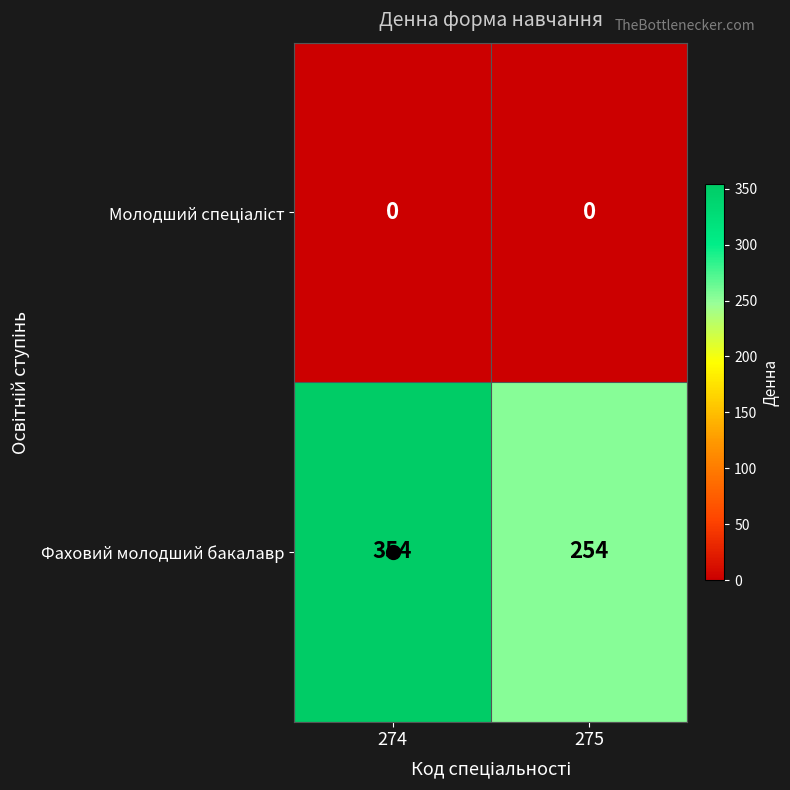

How many data points does each series have?

2